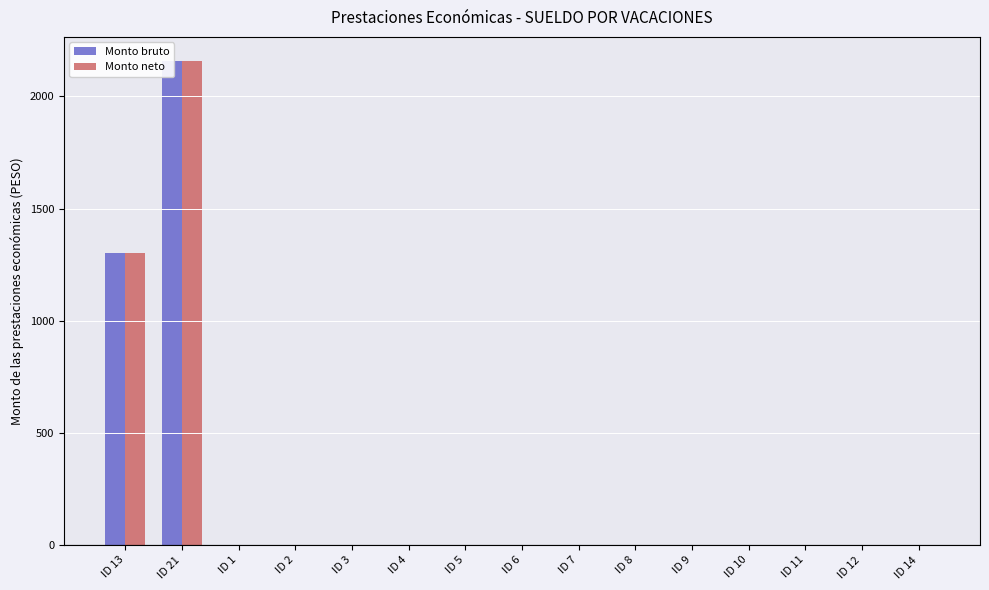

The Monto neto series shows 2157.3 at ID 21. True or false?

True